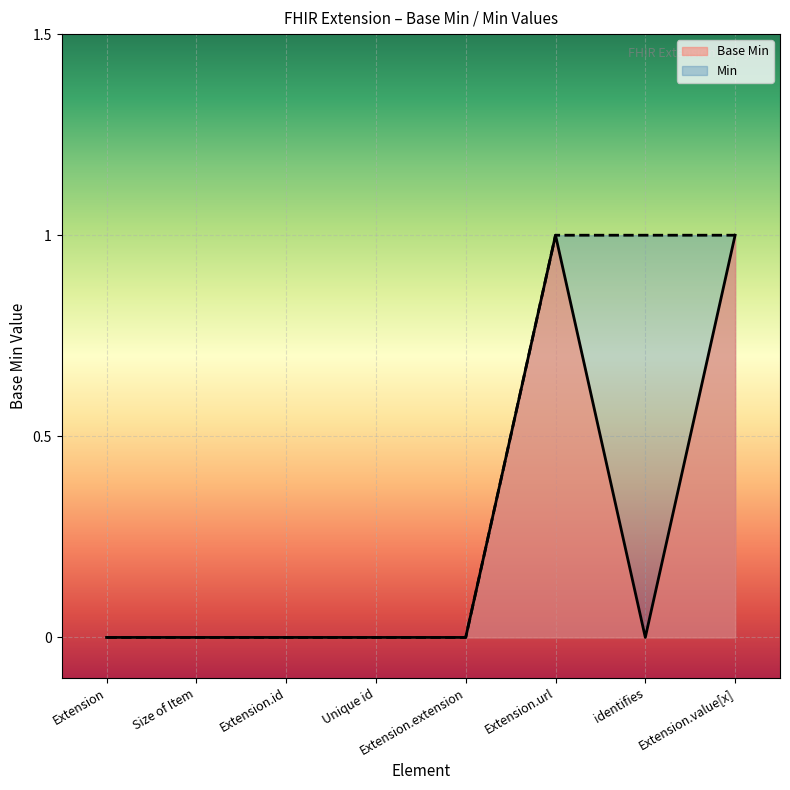

The chart shows a value of 1 at Extension.extension. True or false?

False